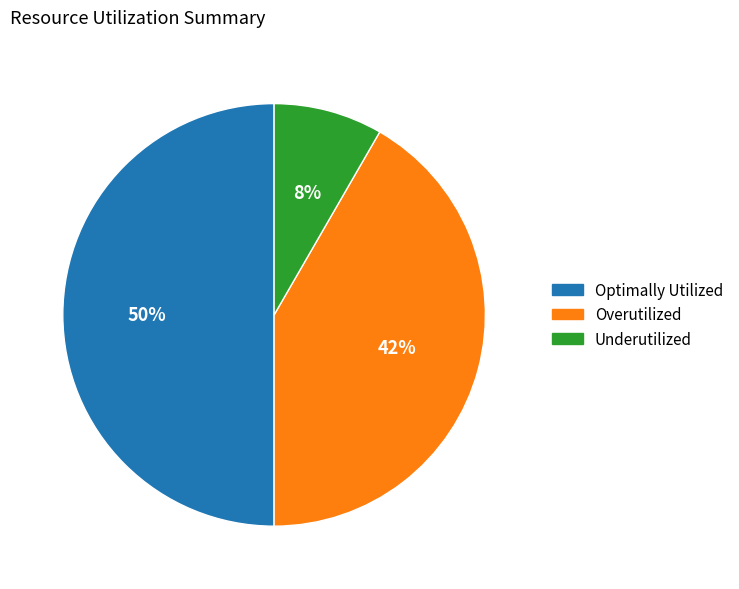

Does Underutilized represent more than half of the total?

No